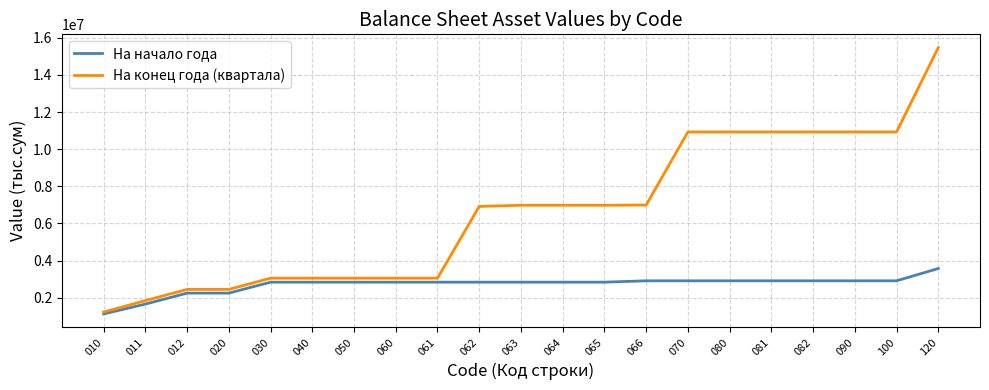

Is it true that На конец года (квартала) equals 3047851.7 at 050?

True